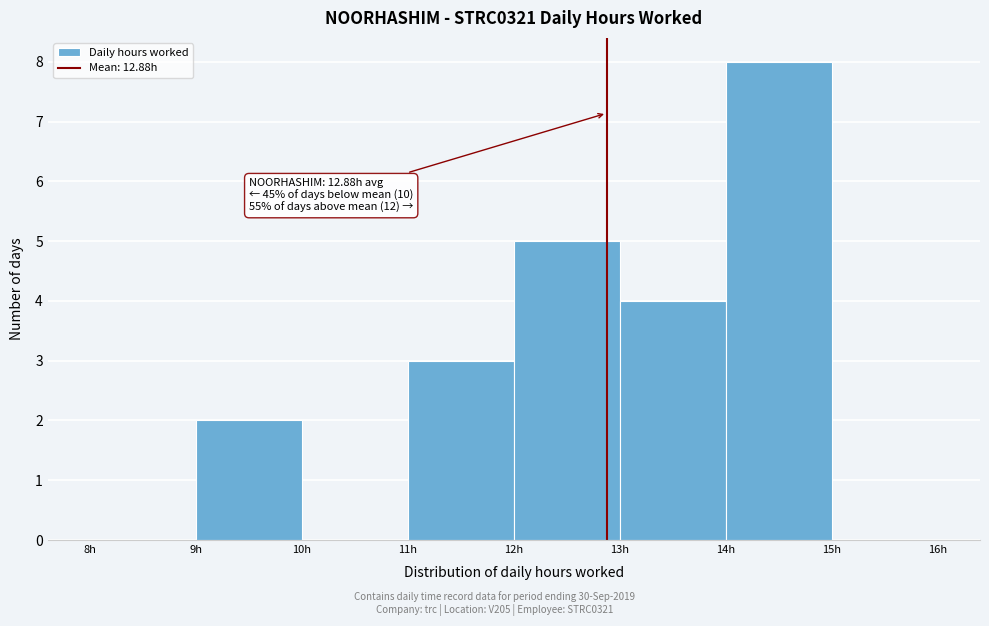

Which range on the x-axis has the tallest bar?

14 to 15